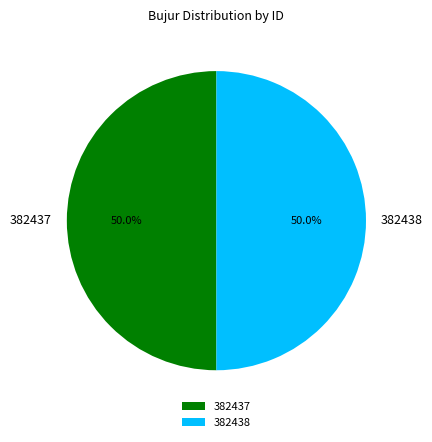

The 382438 slice represents 42% of the pie. True or false?

False